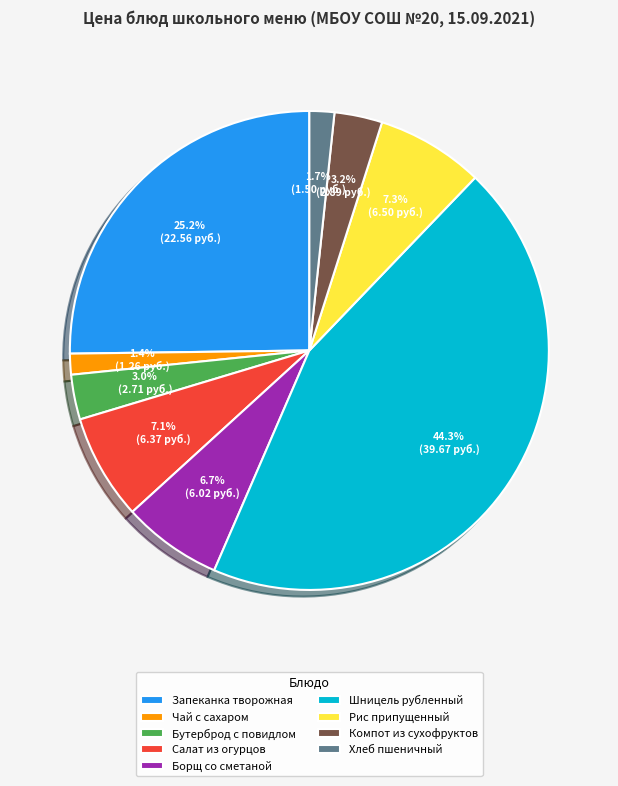

Which slice is the largest?

Шницель рубленный